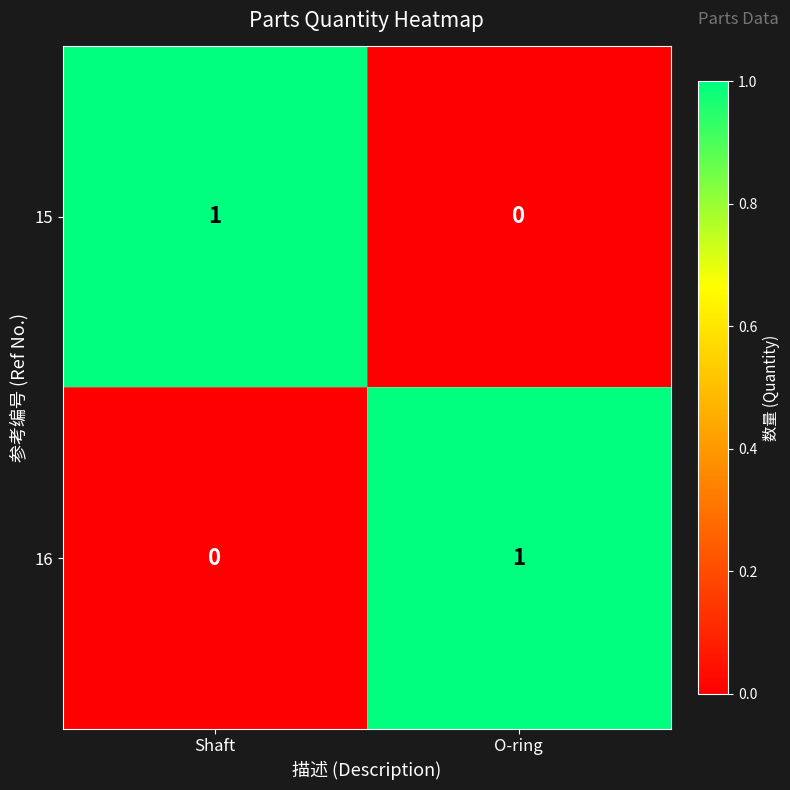

At which label is 15 closest to 0?

O-ring